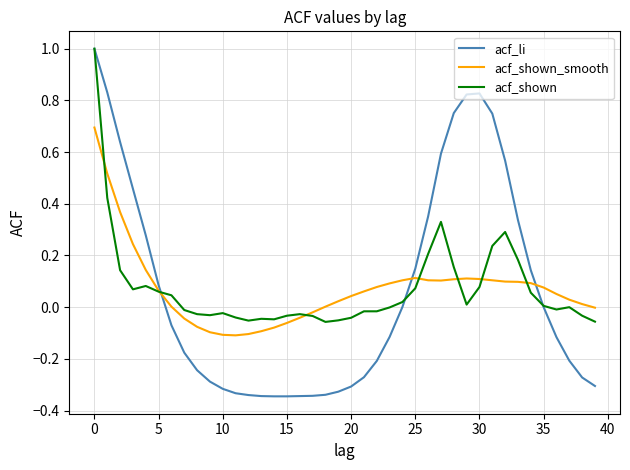

True or false: acf_li and acf_shown_smooth intersect in this chart.

True